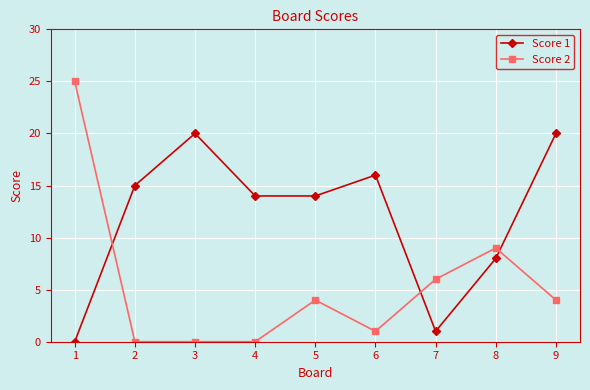

What is the sum of the Score 2 values at 1 and 5?

29